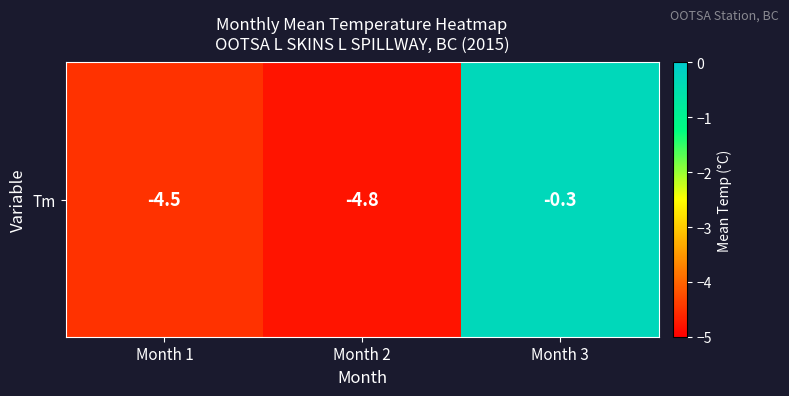

Rank the categories by value from lowest to highest.

Month 2, Month 1, Month 3